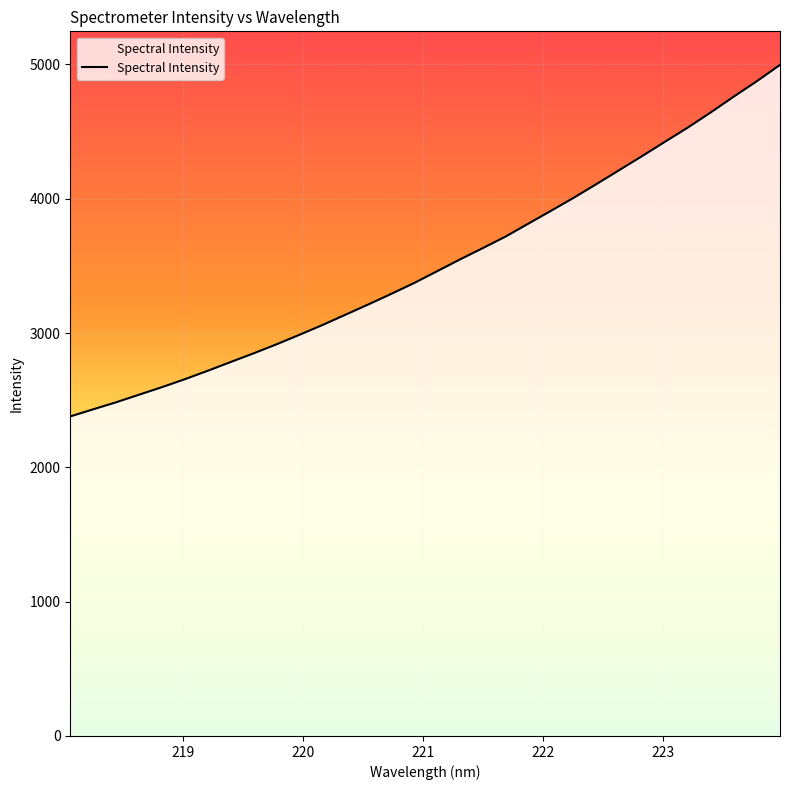

What is the difference between the maximum and minimum values?

2617.1